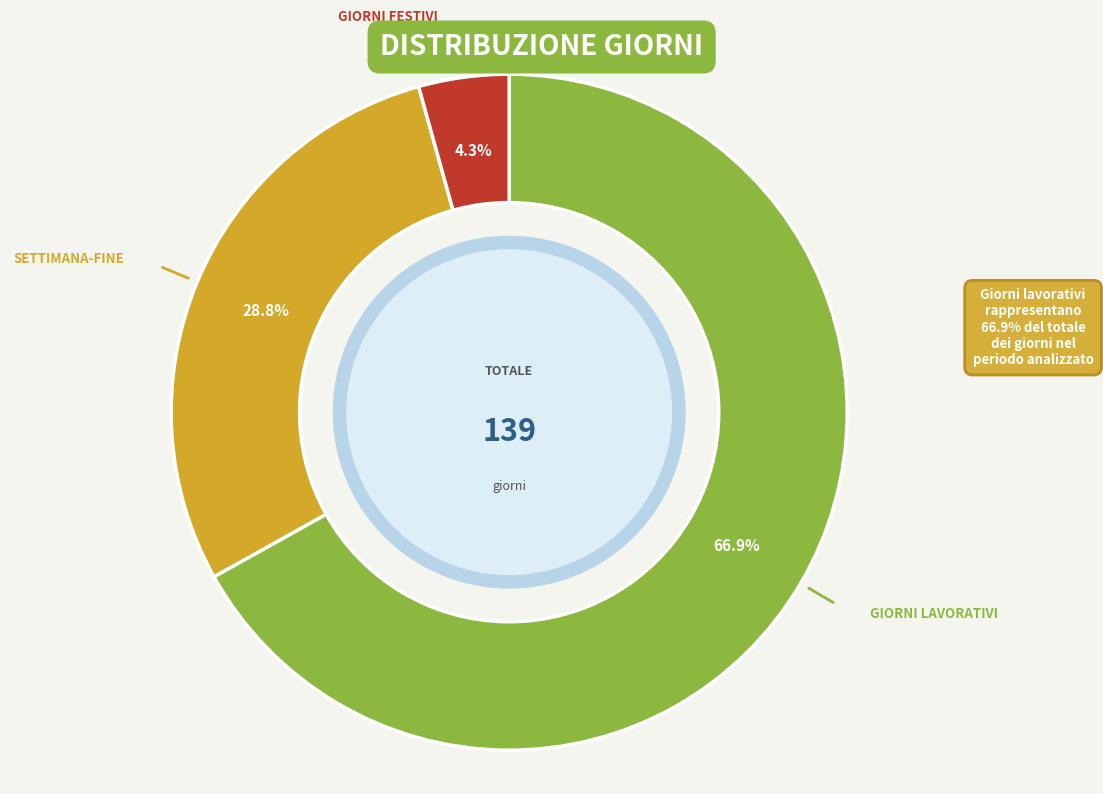

Does any single category account for the majority?

Yes